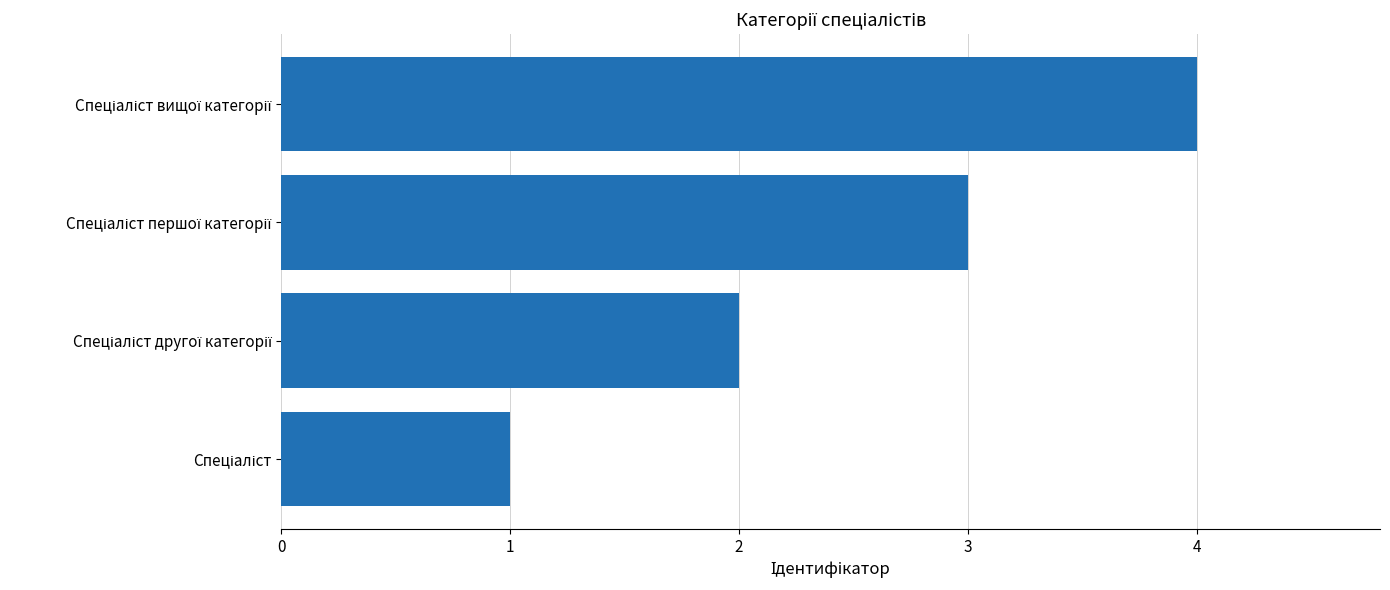

What is the minimum value shown in the chart?

1